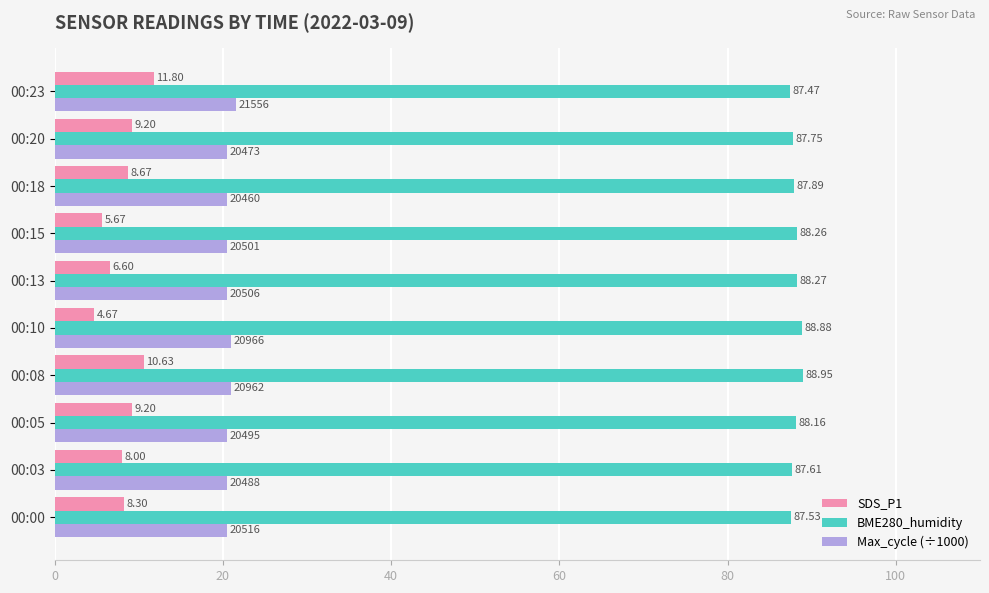

At which label is SDS_P1 closest to 8?

00:03